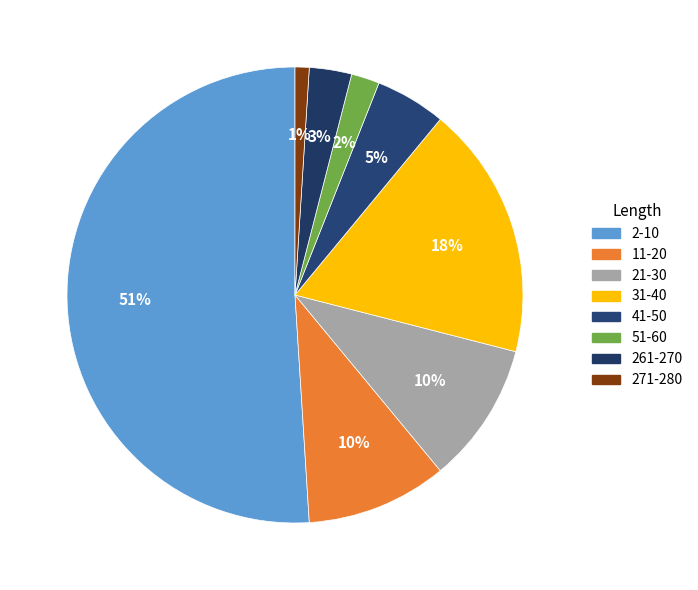

How many segments does this pie chart have?

8